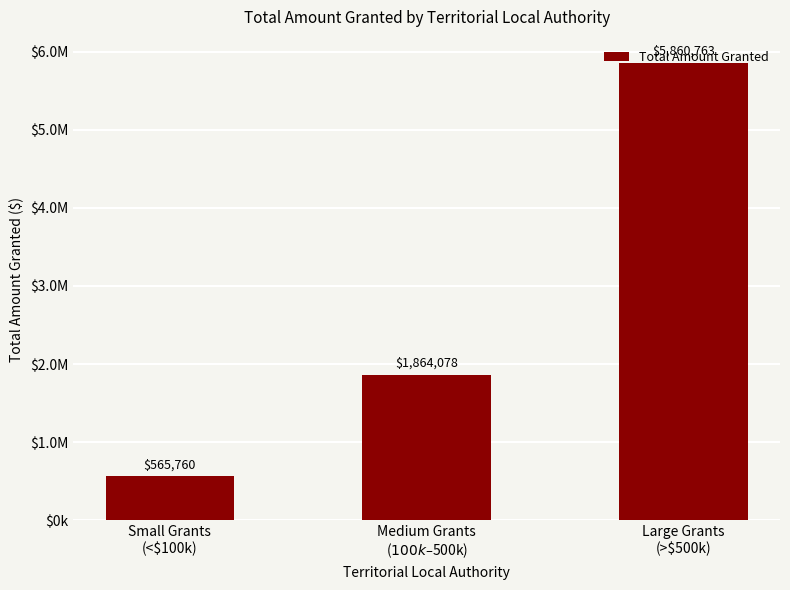

What is the label of the 1st bar from the right?

Large Grants
(>$500k)